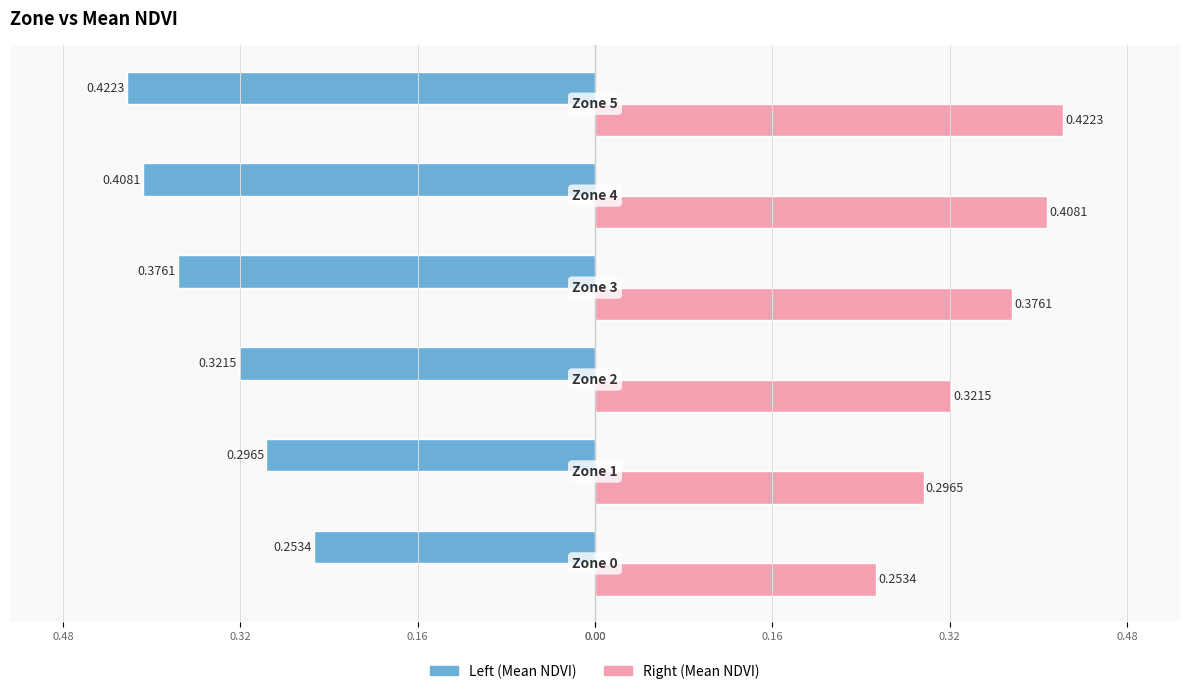

Reading left to right, what are all the values shown in this chart?

Mean NDVI (Left): -0.3	-0.3	-0.3	-0.4	-0.4	-0.4
Mean NDVI (Right): 0.3	0.3	0.3	0.4	0.4	0.4